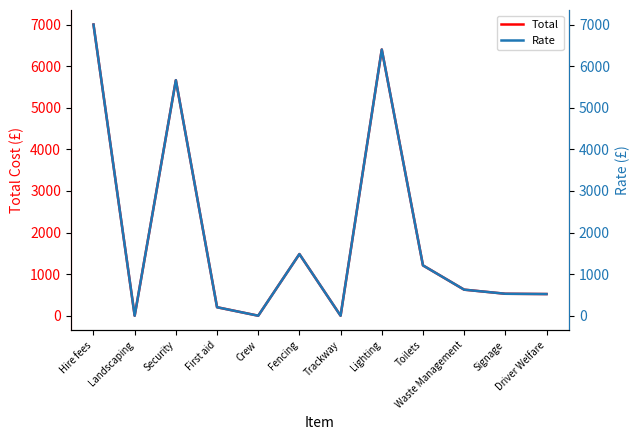

The value of Total at Driver Welfare is 521.0. True or false?

True